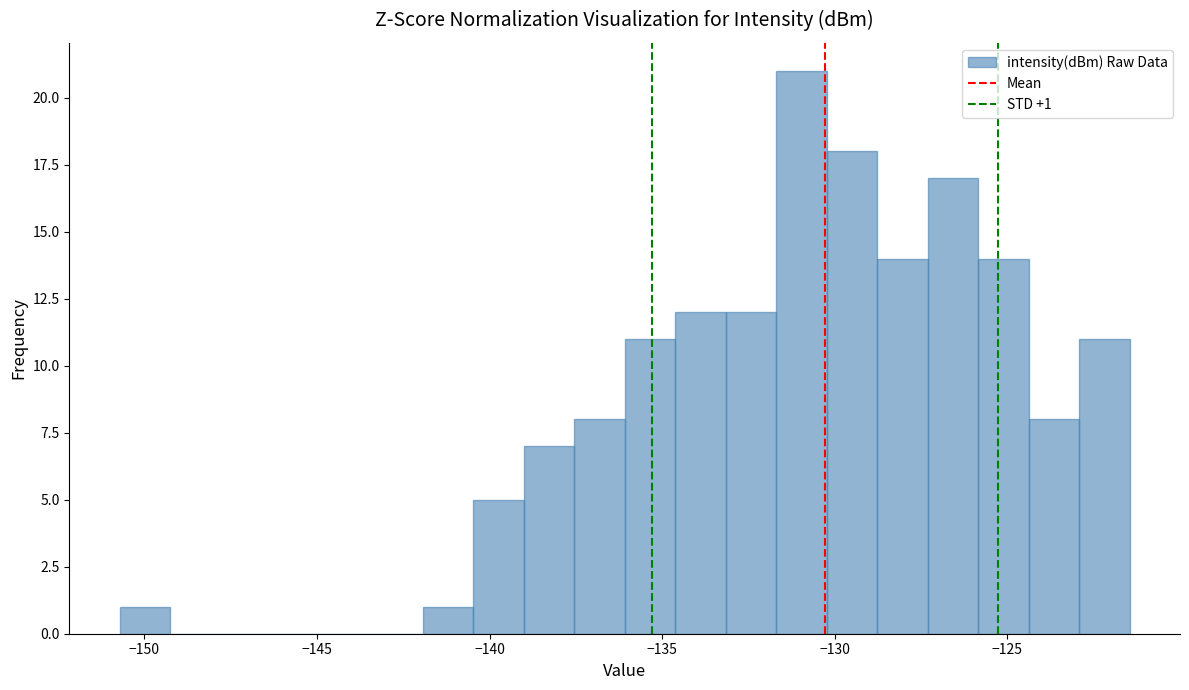

Around what value on the x-axis is the tallest bar? Give the approximate position of its centre, as read against the axis.

-131.0